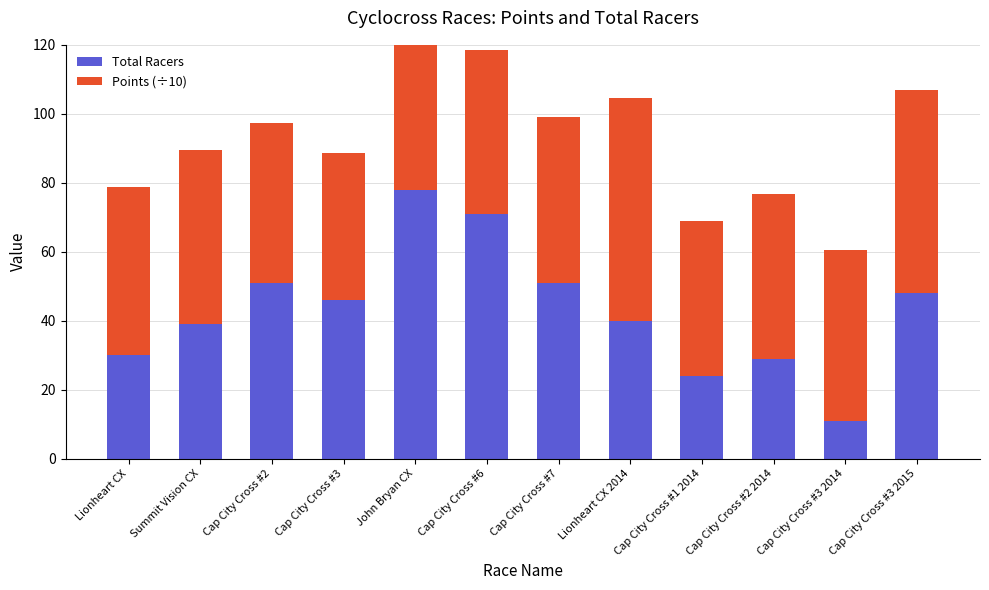

Is it true that Total Racers equals 24.3 at Summit Vision CX?

False